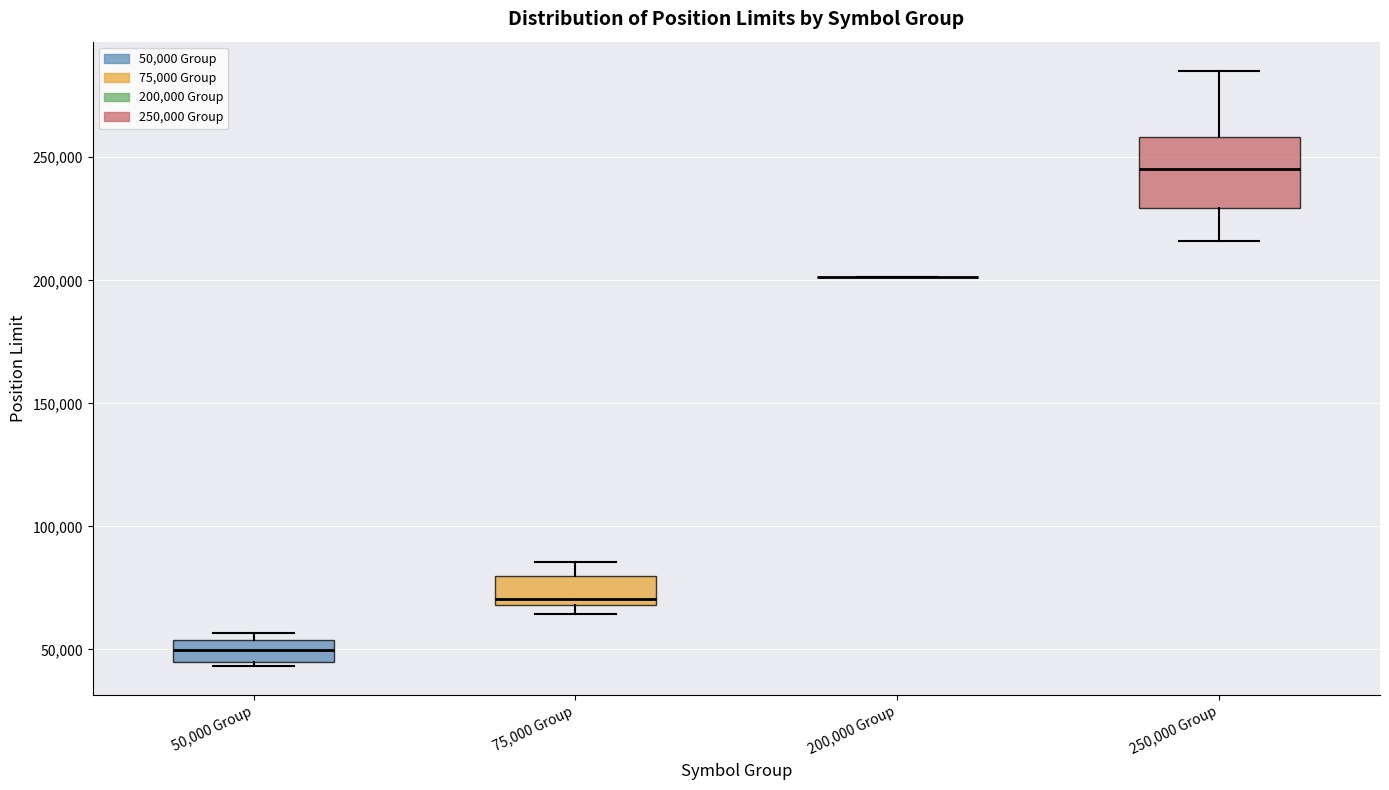

Reading left to right, transcribe this box plot: for each box, give where its median line is, the range the box spans, and where its two whiskers end, as read against the y-axis. The values are not printed on the chart, so give them approximately, as read against the axis.

50,000 Group: median 50000, box 45000 to 55000, whiskers 45000 to 55000 (just above the box's upper edge)
75,000 Group: median 70000 (just above the box's lower edge), box 70000 to 80000, whiskers 65000 to 85000
200,000 Group: box collapsed to a line at 200000, whiskers 200000 to 200000
250,000 Group: median 245000, box 230000 to 260000, whiskers 215000 to 285000